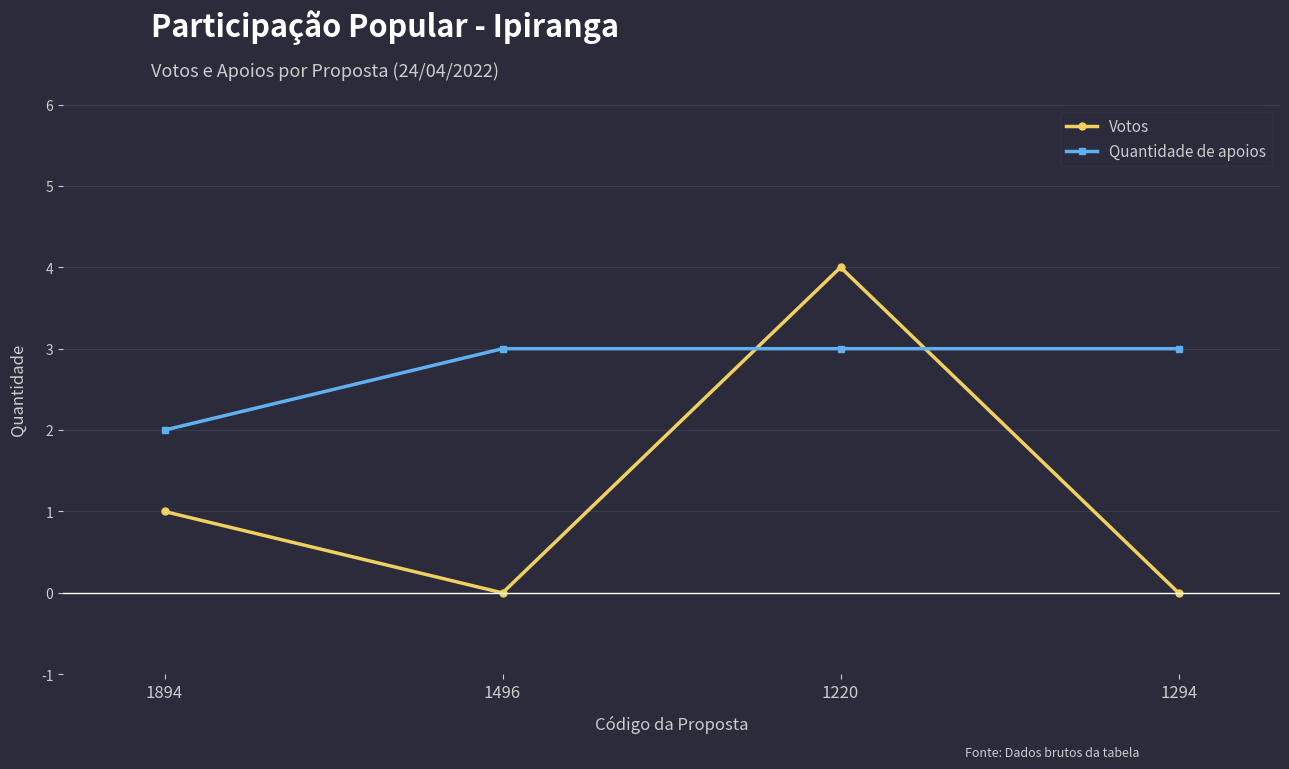

What is the difference between the highest and lowest values at 1496?

3